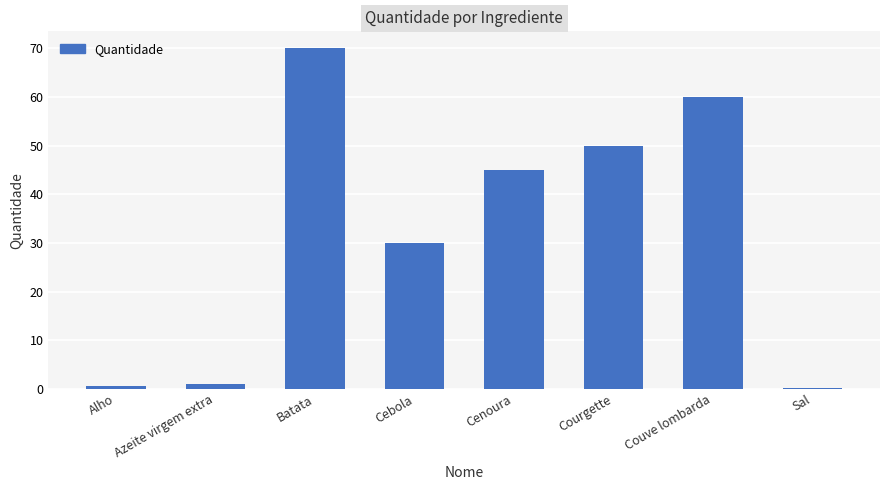

The value at Batata is 70.0. True or false?

True